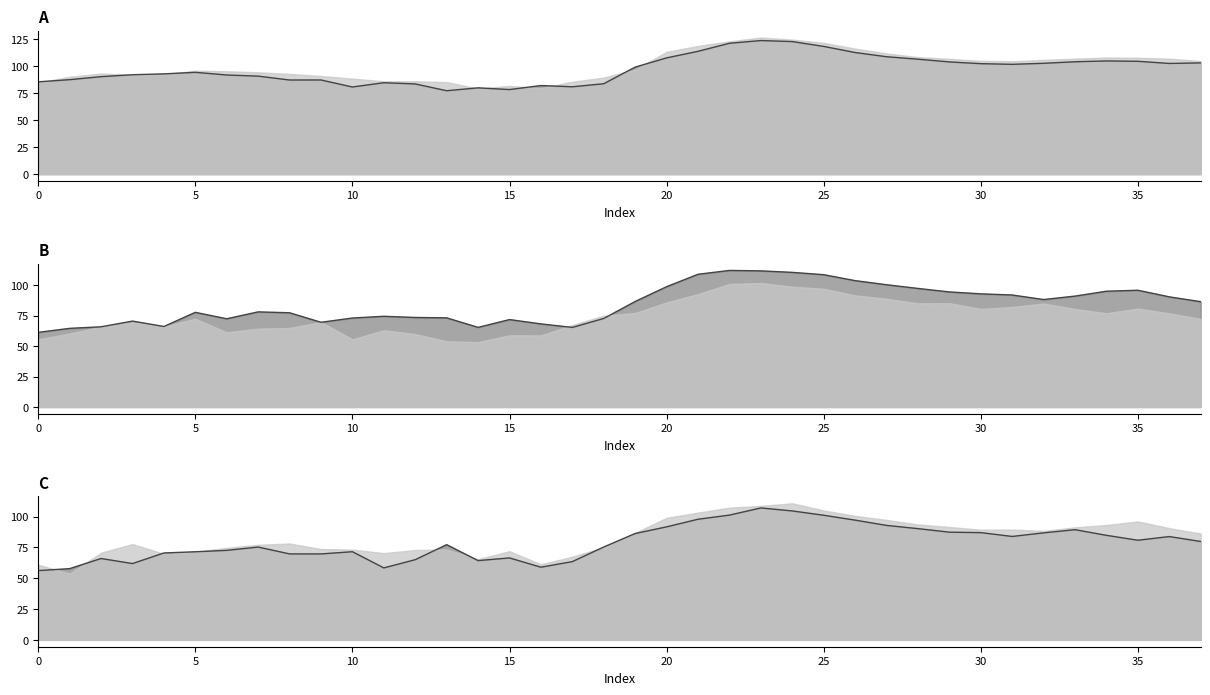

How many lines are shown in the chart?

3